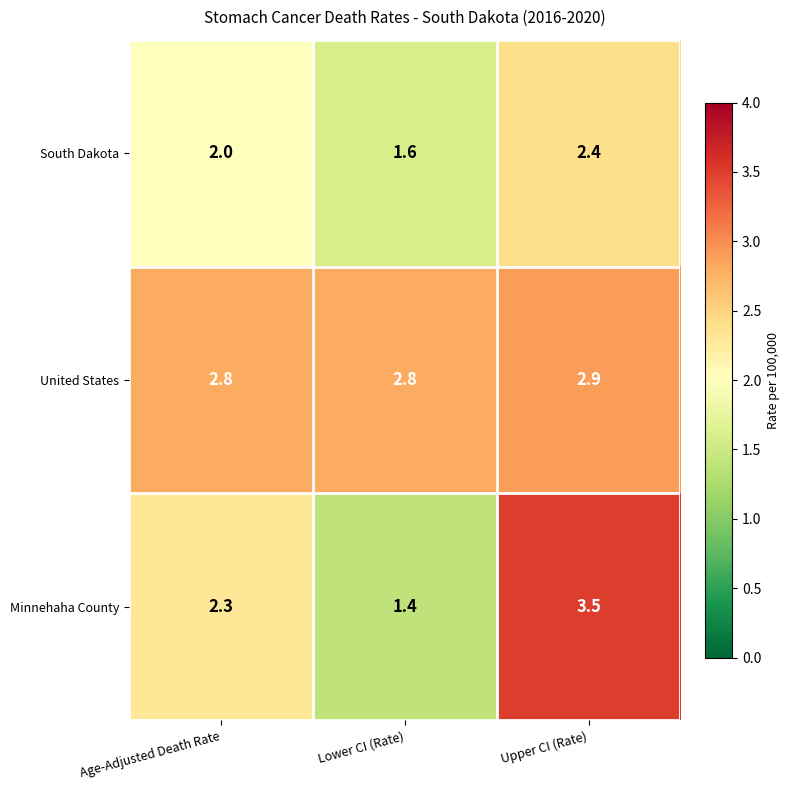

The value of South Dakota at Upper CI (Rate) is 2.4. True or false?

True